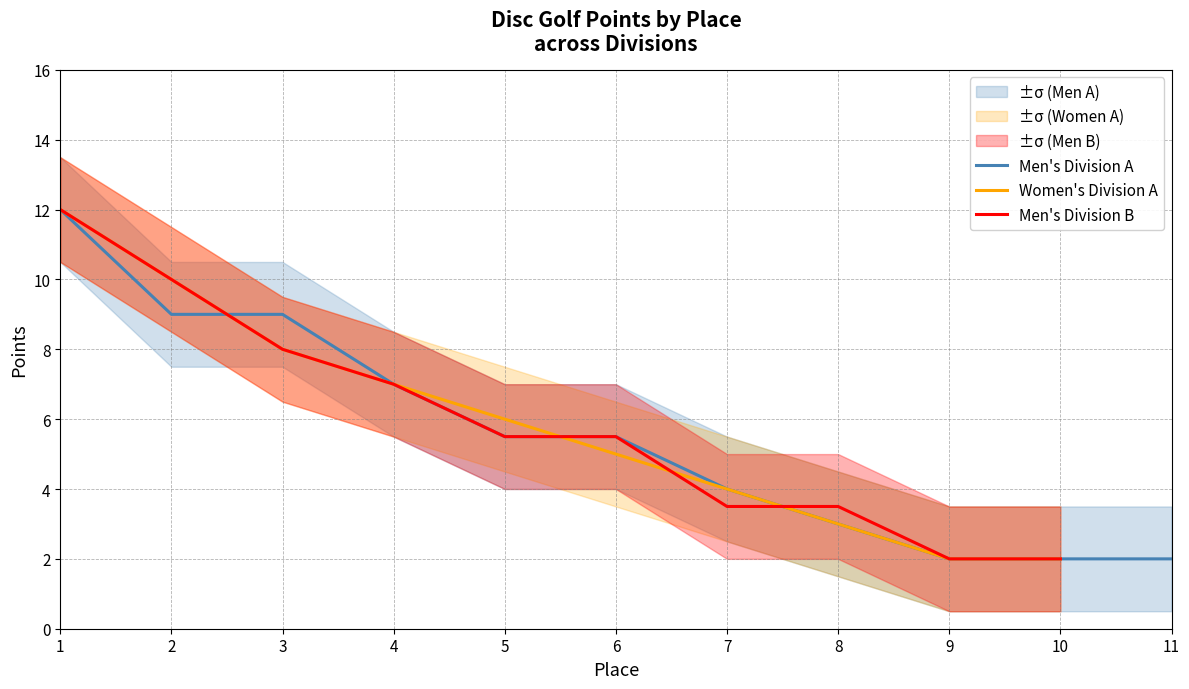

How many values in the Men's Division A series exceed 5?

6